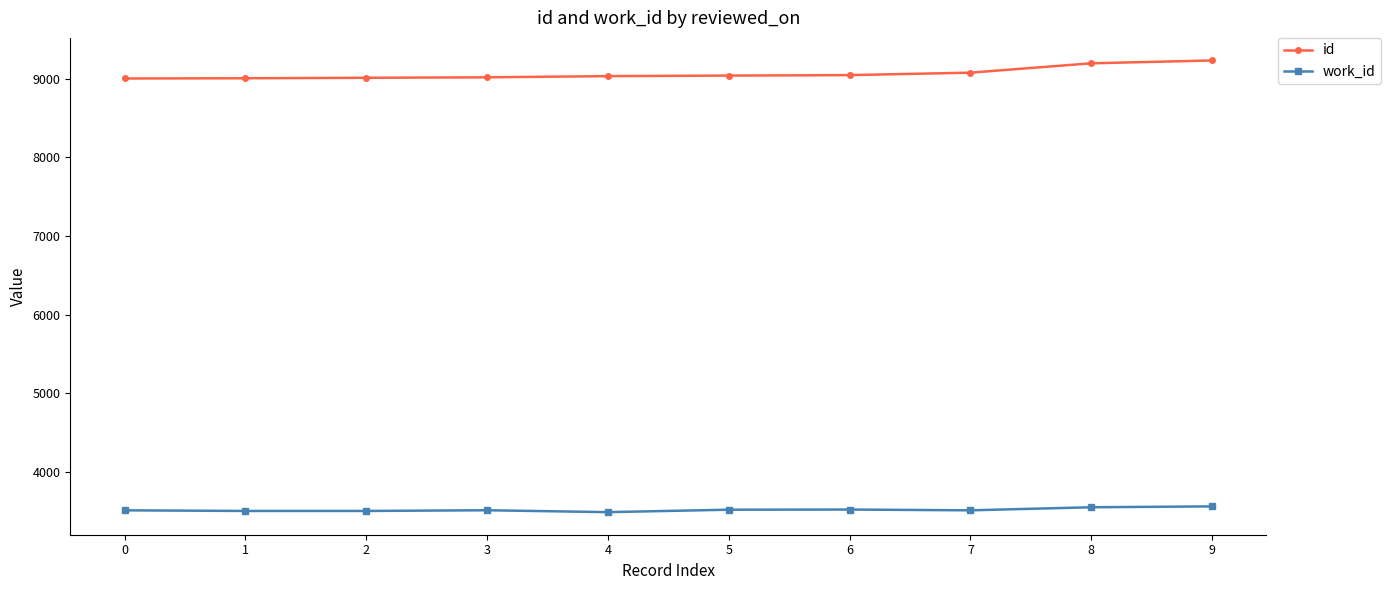

Does the chart display data point markers on the line(s)?

Yes